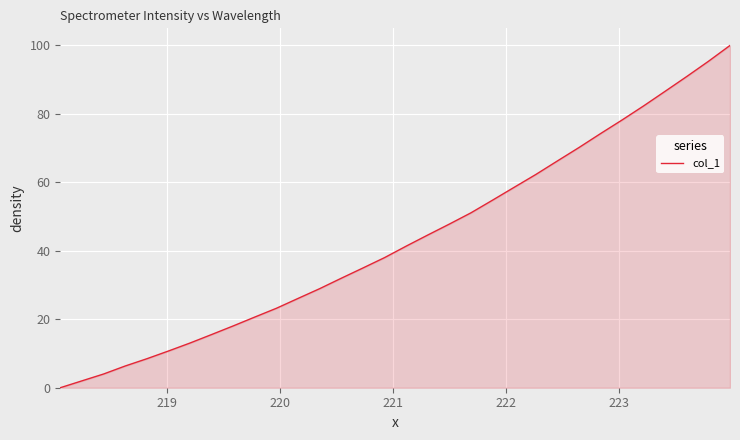

What is the maximum value shown in the chart?

100.0